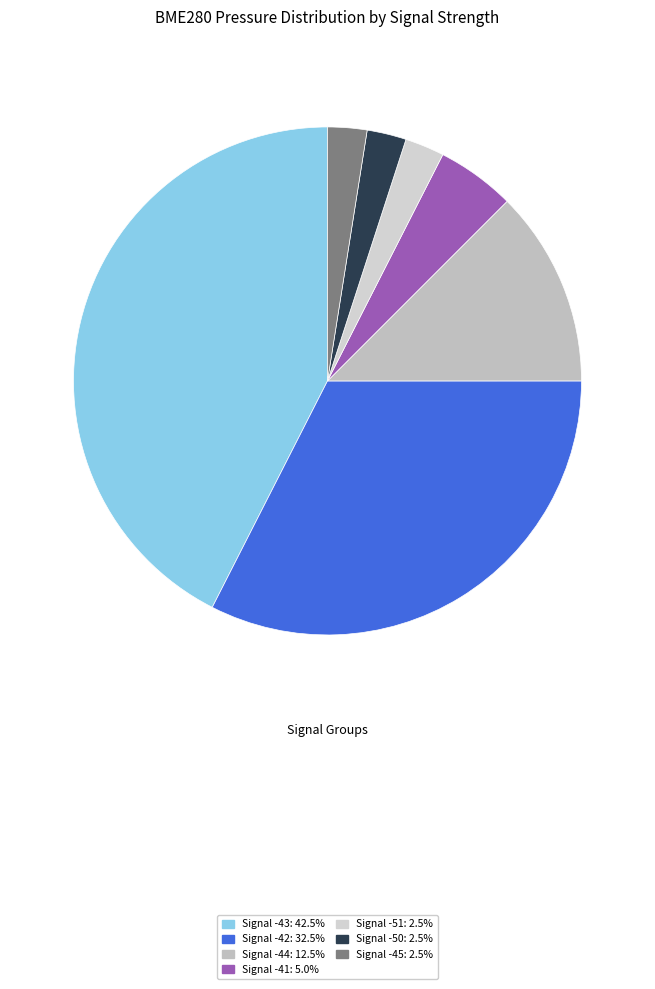

Does any single category account for the majority?

No